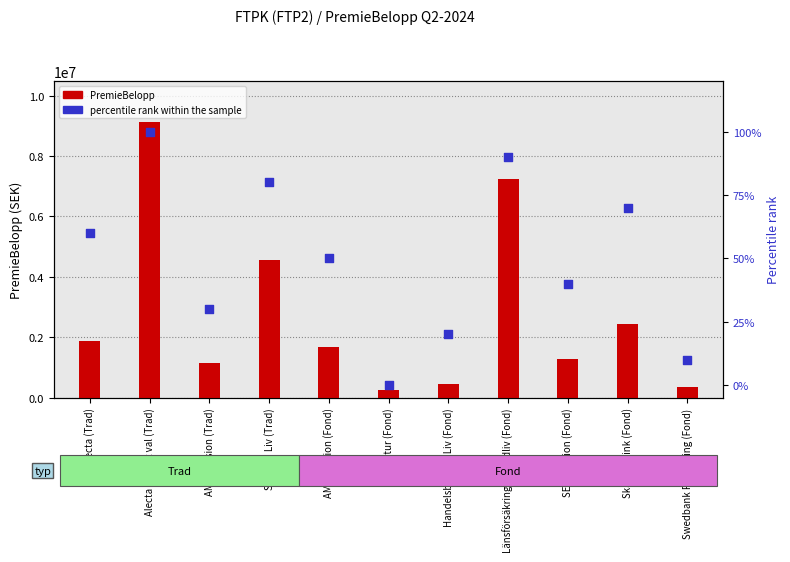

Which series has the widest spread of Y values?

PremieBelopp